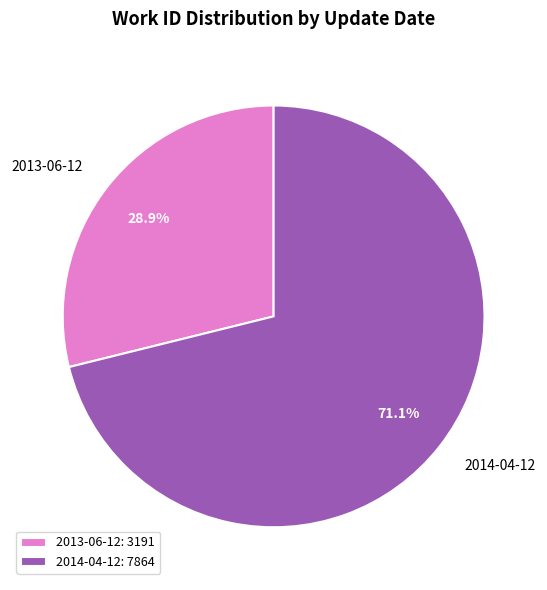

What percentage is NOT represented by 2013-06-12?

71.1%